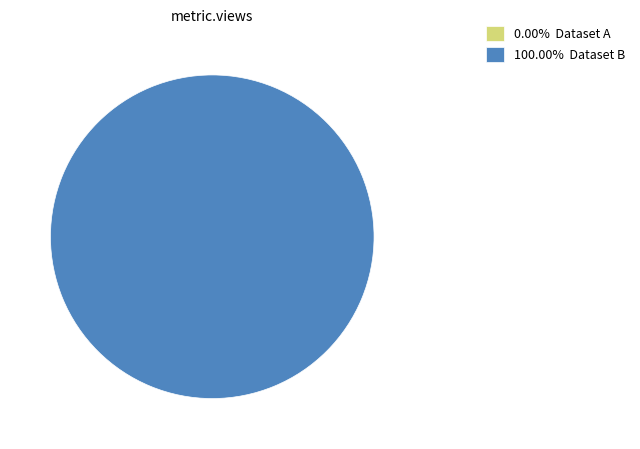

Does 5ae9e130c8d8c9146b44cd0b represent more than half of the total?

Yes